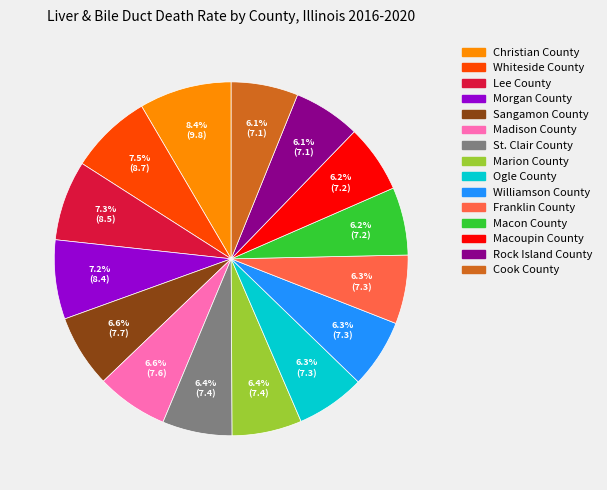

What is the ratio of the value at Williamson County to the value at Rock Island County?

1.0